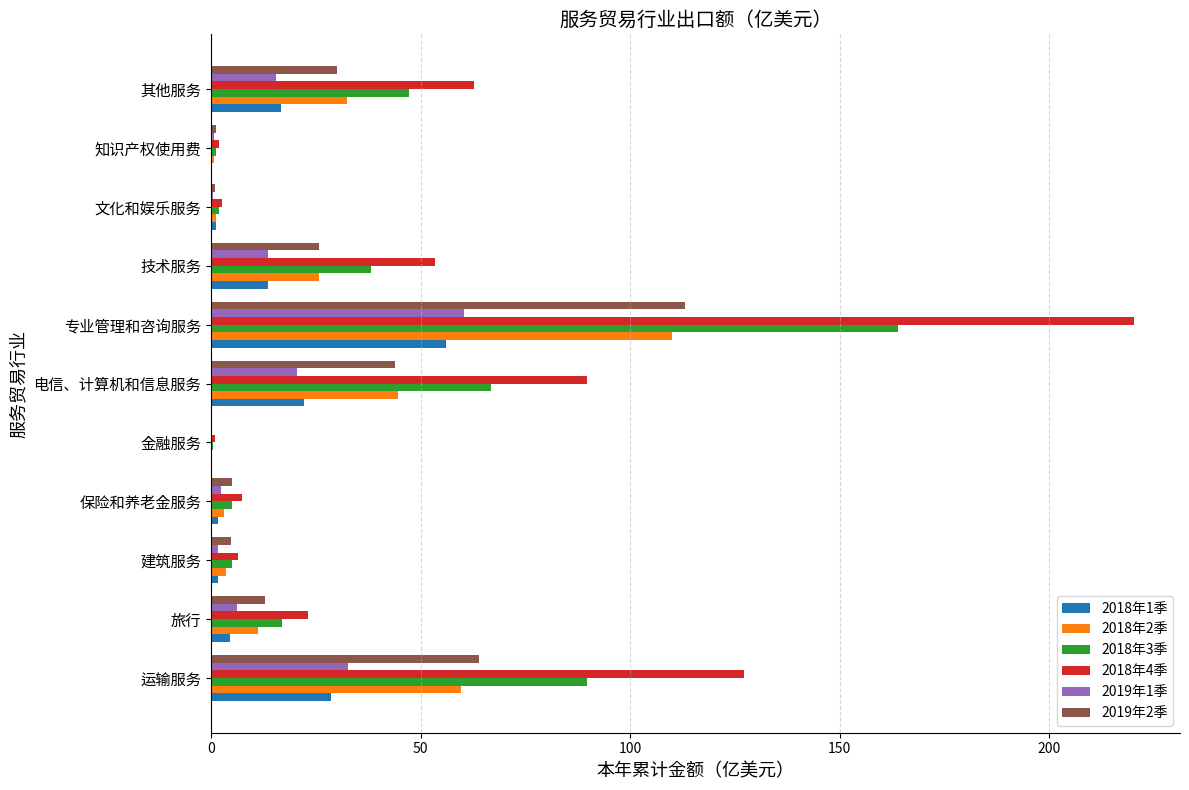

At which category is the sum across all series the highest?

专业管理和咨询服务